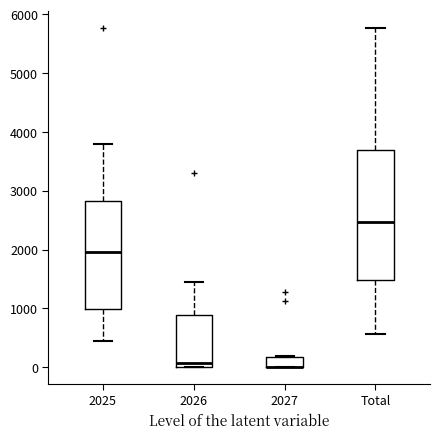

Comparing the boxes themselves (not the whiskers), which one is the tallest?

Total